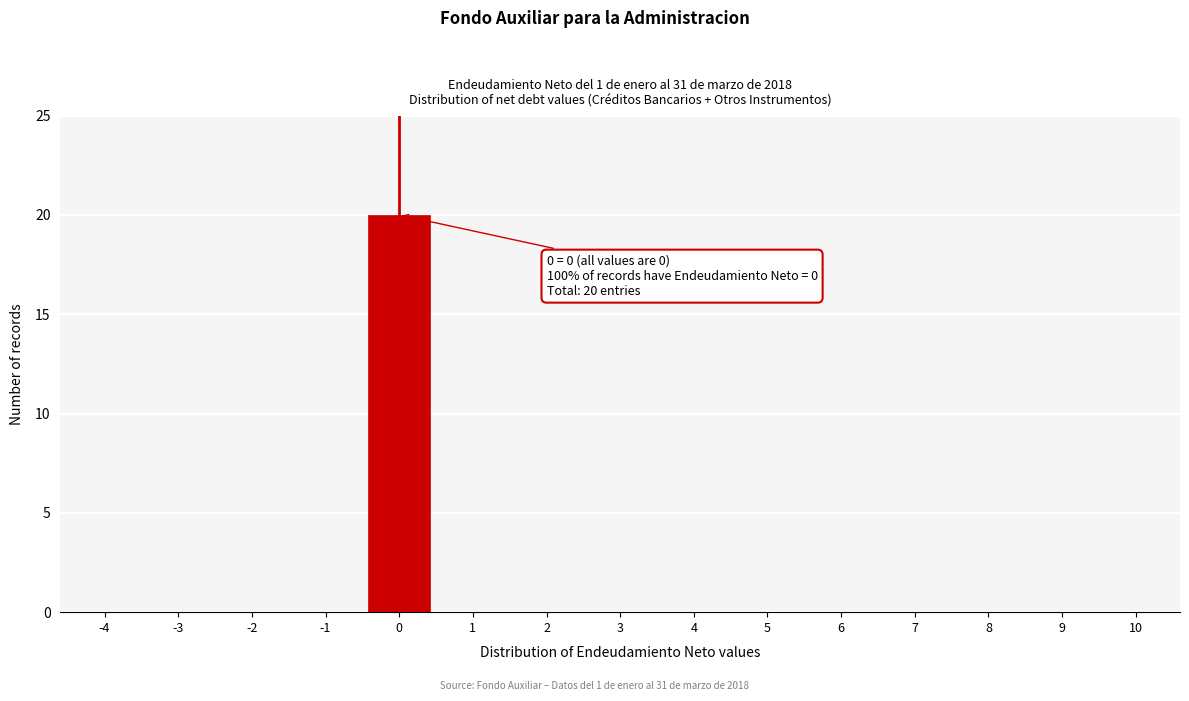

Reading right to left, what are all the values shown in this chart?

10=0	9=0	8=0	7=0	6=0	5=0	4=0	3=0	2=0	1=0	0=20	-1=0	-2=0	-3=0	-4=0